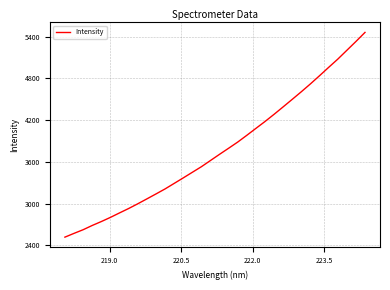

What is the maximum value shown in the chart?

5459.1